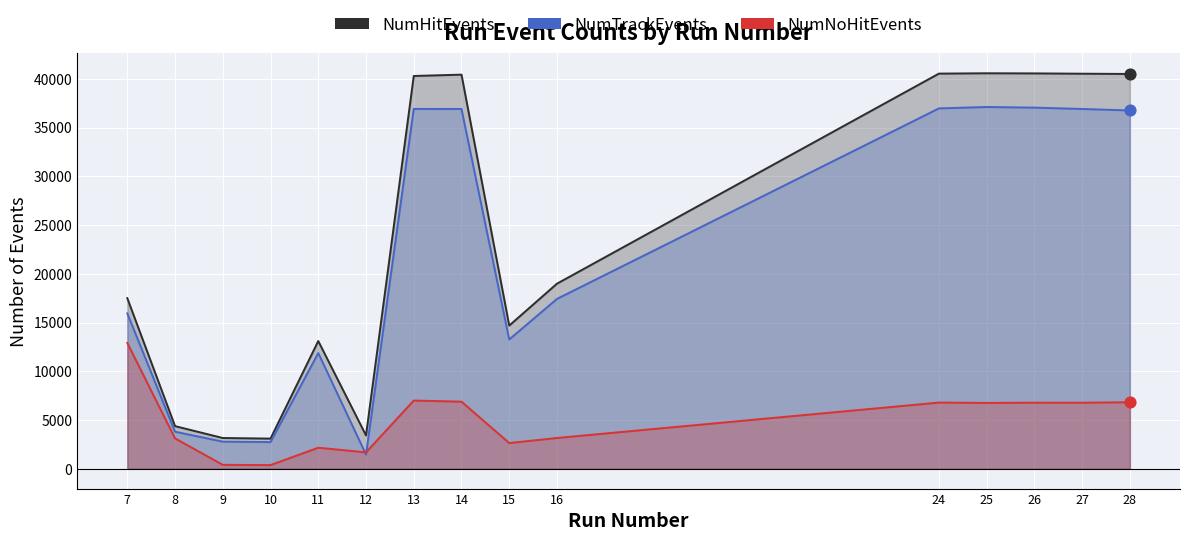

At how many categories does at least one series exceed 26041?

7